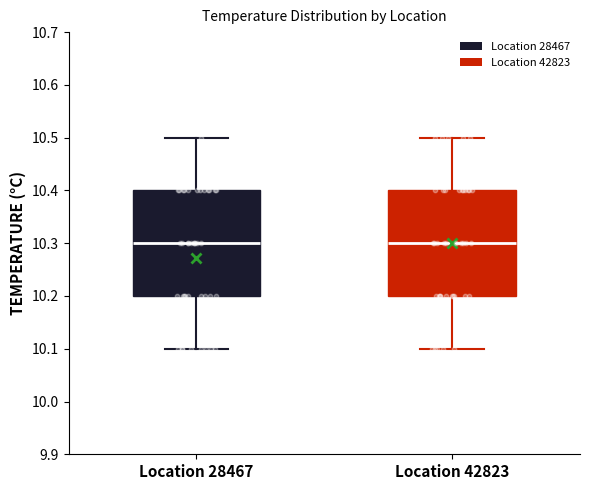

Reading left to right, transcribe this box plot: for each box, give where its median line is, the range the box spans, and where its two whiskers end, as read against the y-axis. The values are not printed on the chart, so give them approximately, as read against the axis.

Location 28467: median 10.3, box 10.2 to 10.4, whiskers 10.1 to 10.5
Location 42823: median 10.3, box 10.2 to 10.4, whiskers 10.1 to 10.5